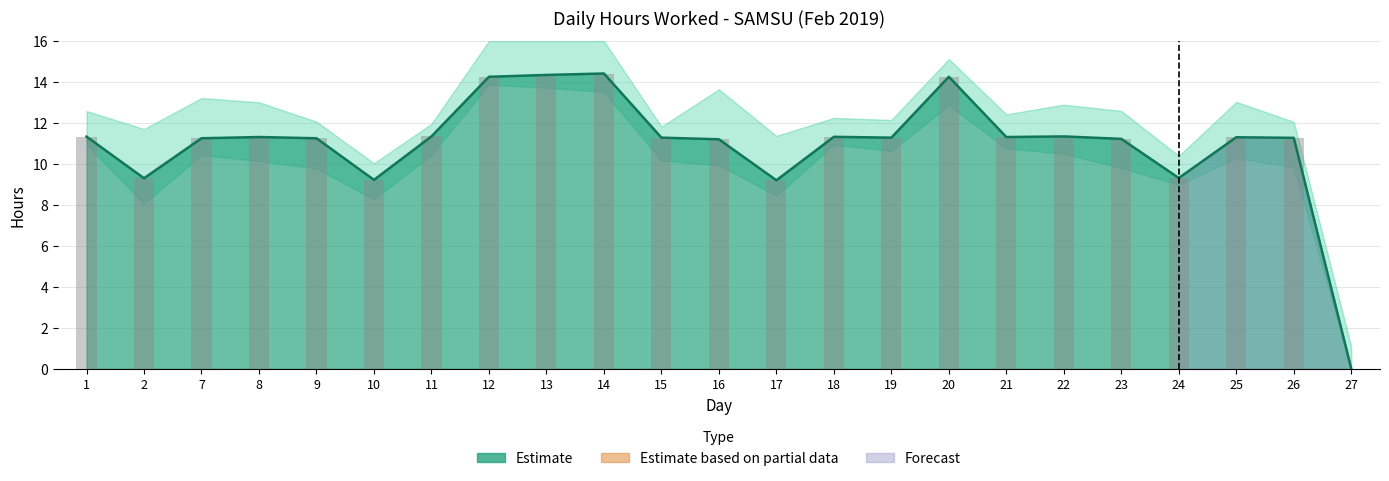

What is the change in value from 12 to 18?

-2.9